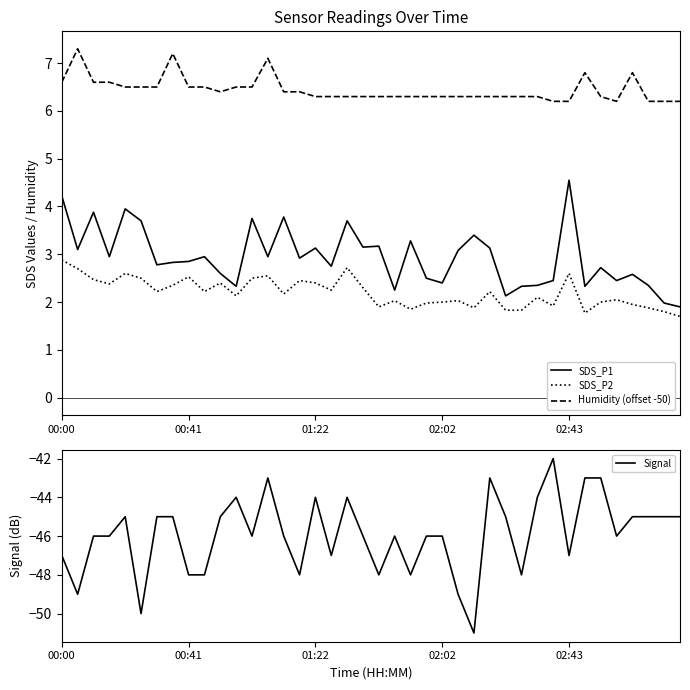

Is this an area chart (filled region under the line)?

No